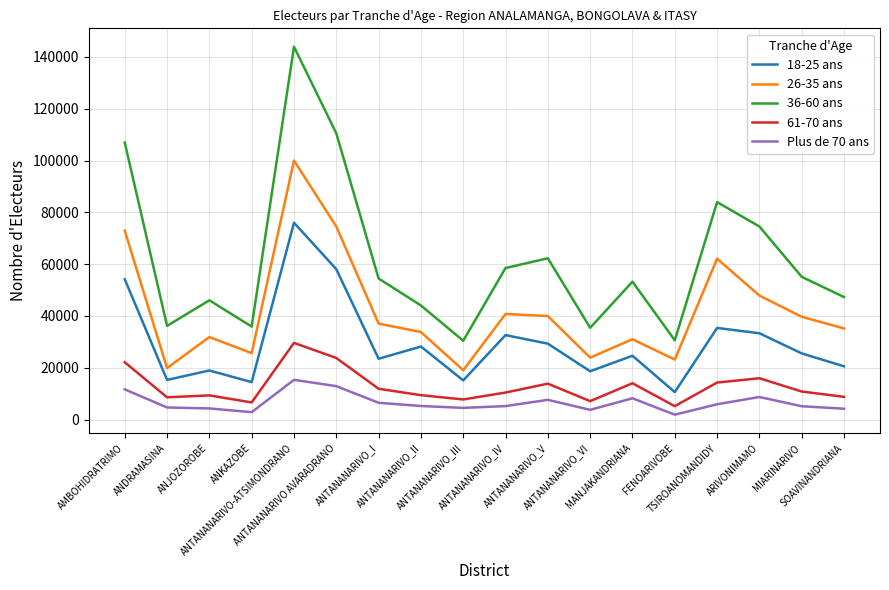

What is the maximum value shown in the chart?

143955